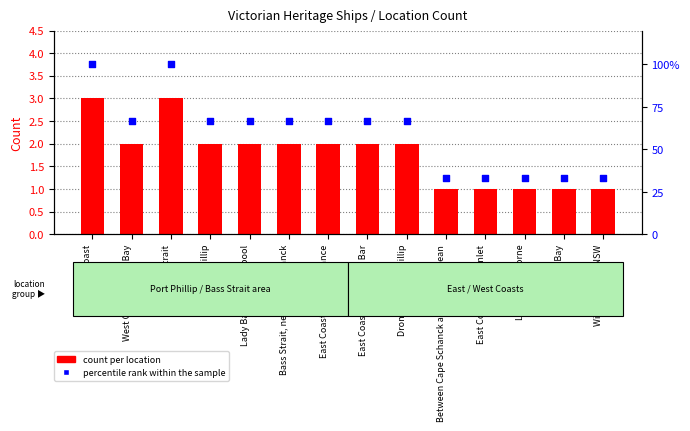

At which category is the sum across all series the highest?

East Coast